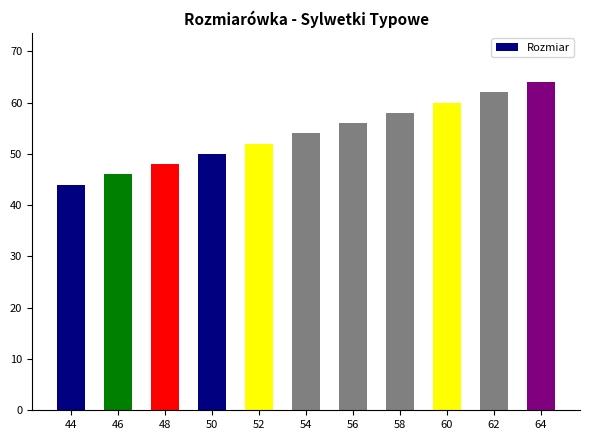

At which category does the chart reach its minimum across all series?

44